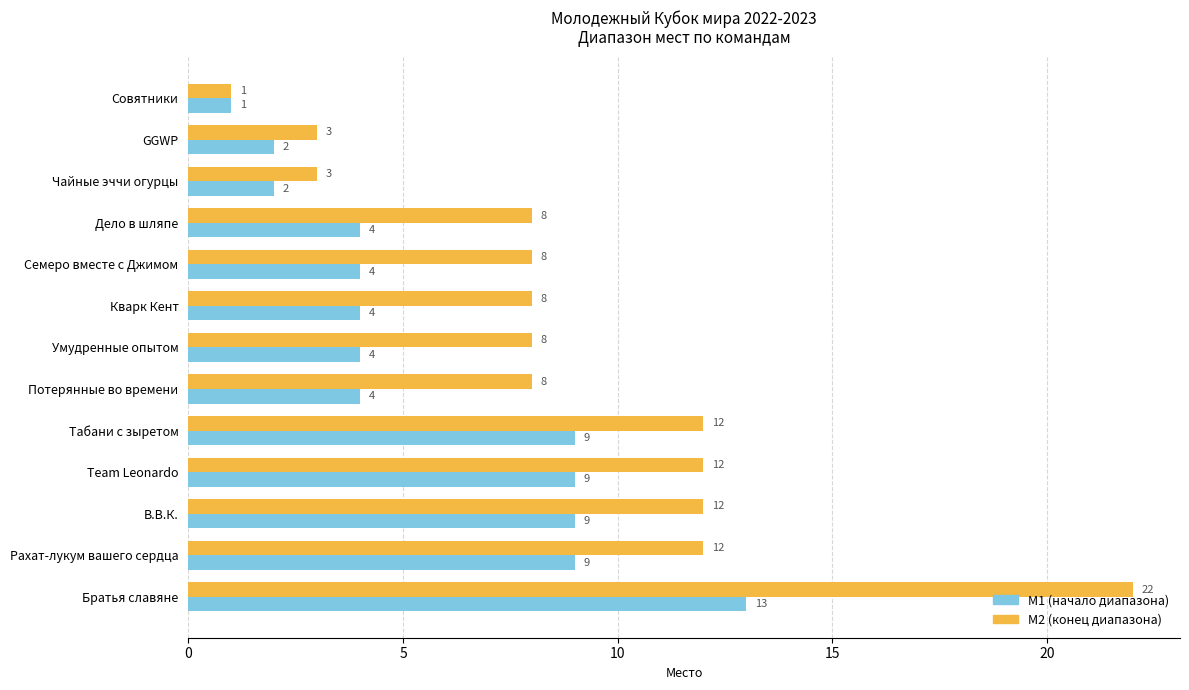

What is the sum of all M1 (начало диапазона) values?

74